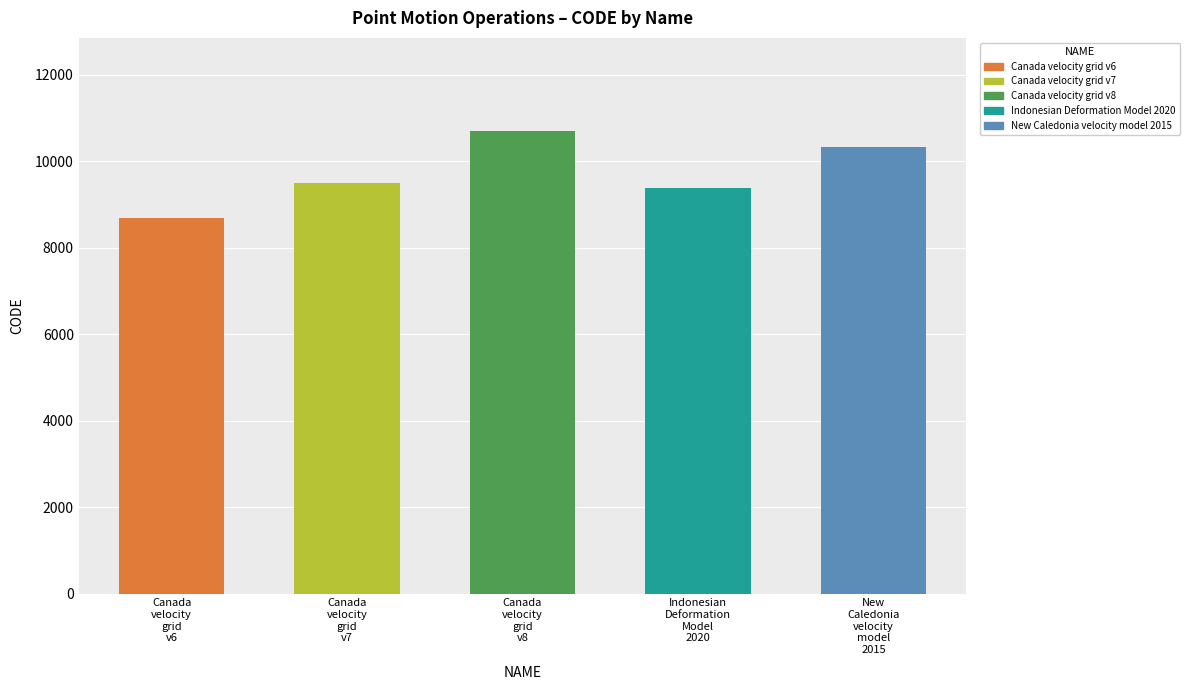

Reading left to right, transcribe all the data shown in this chart.

8676	9483	10707	9375	10323